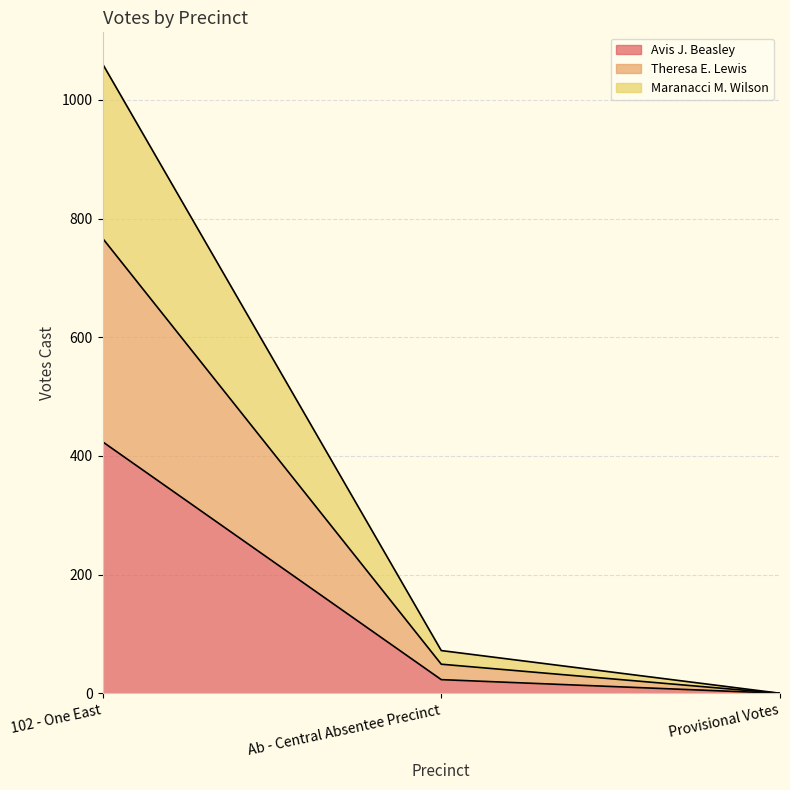

Between Ab - Central Absentee Precinct and Provisional Votes, which is larger?

Ab - Central Absentee Precinct